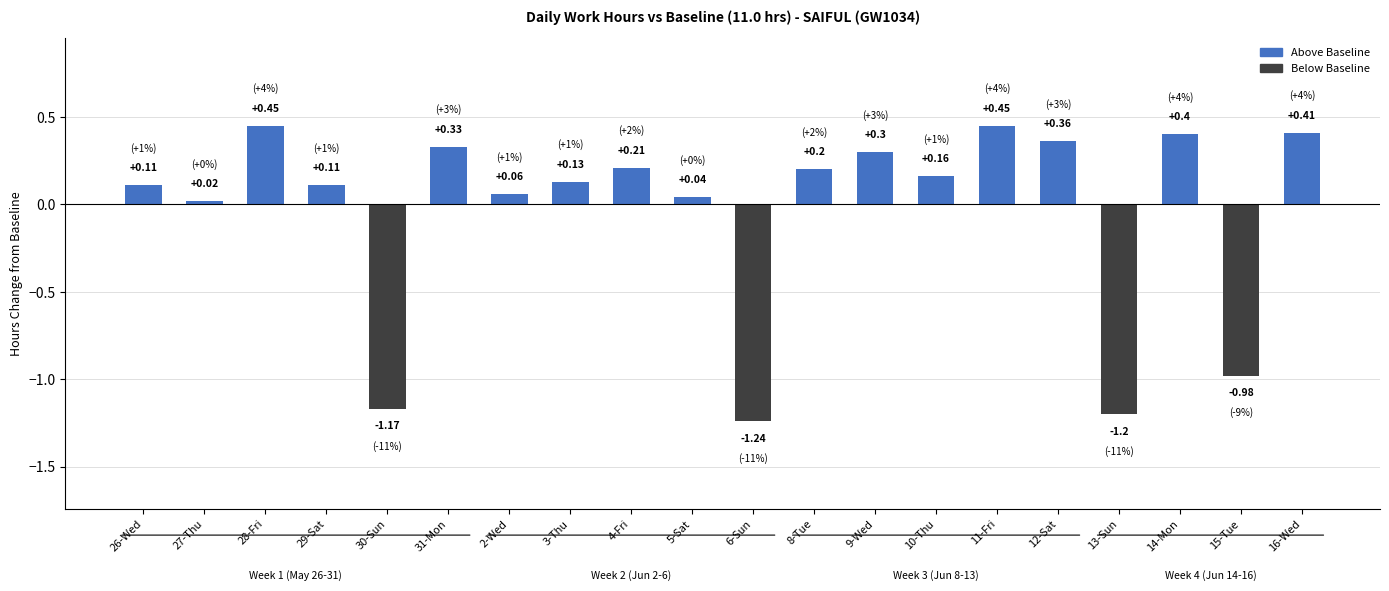

What is the difference between the maximum and minimum values?

1.7